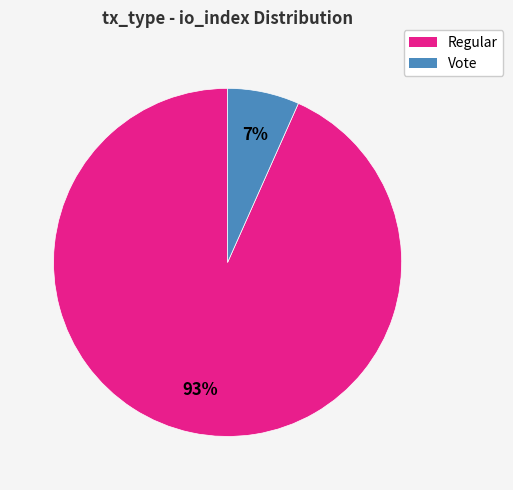

How many segments does this pie chart have?

2